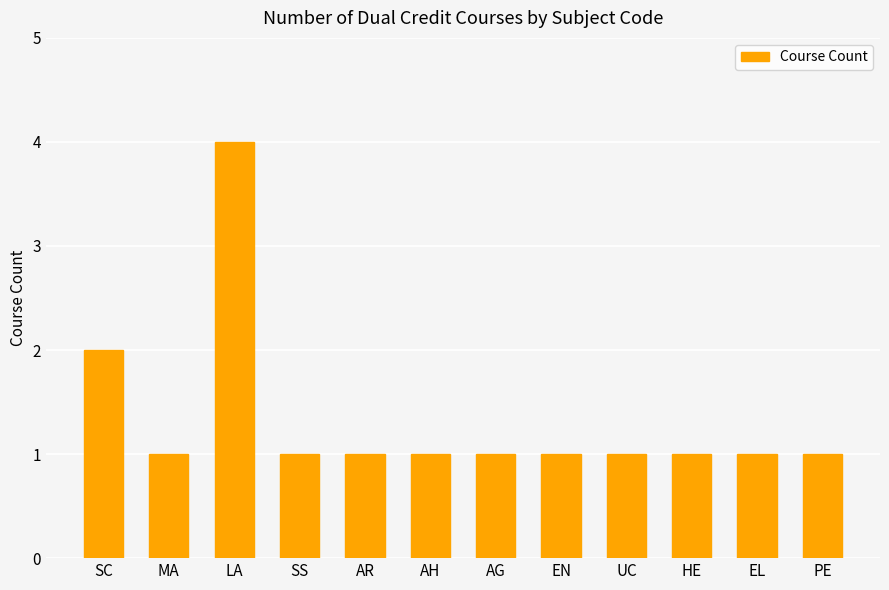

What is the difference between the maximum and minimum values?

3